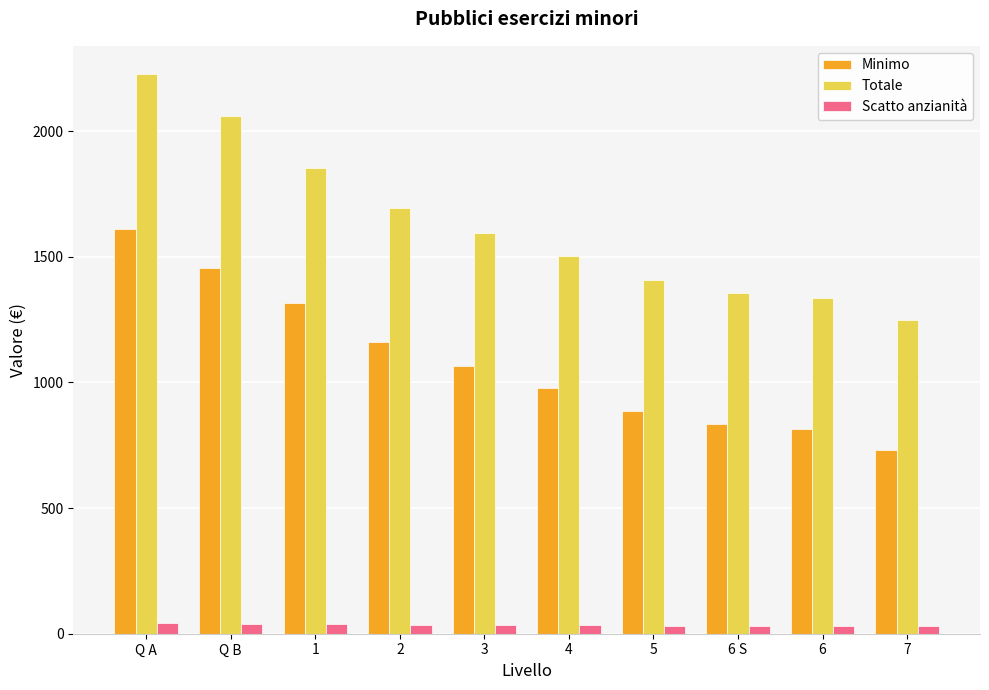

Which series has the largest total across all categories?

Totale